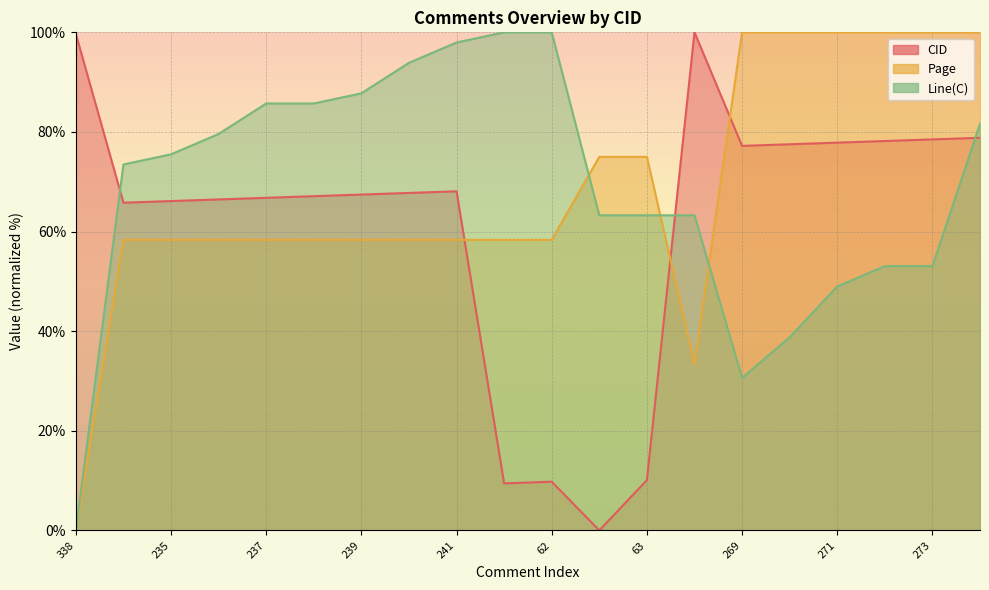

Which has a higher value, 271 or 62?

271